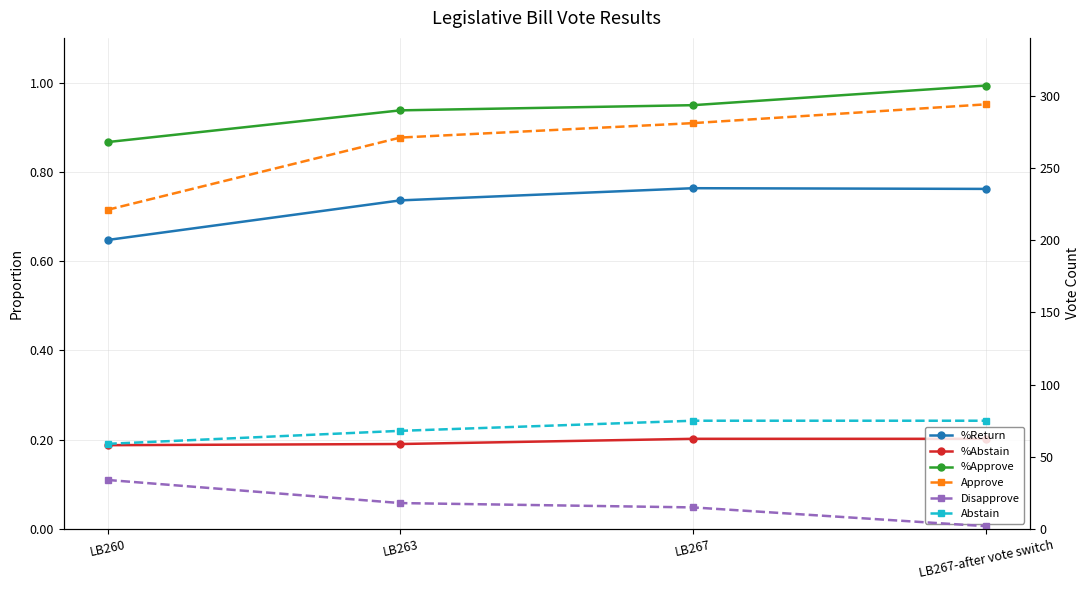

True or false: Disapprove and Approve intersect in this chart.

False